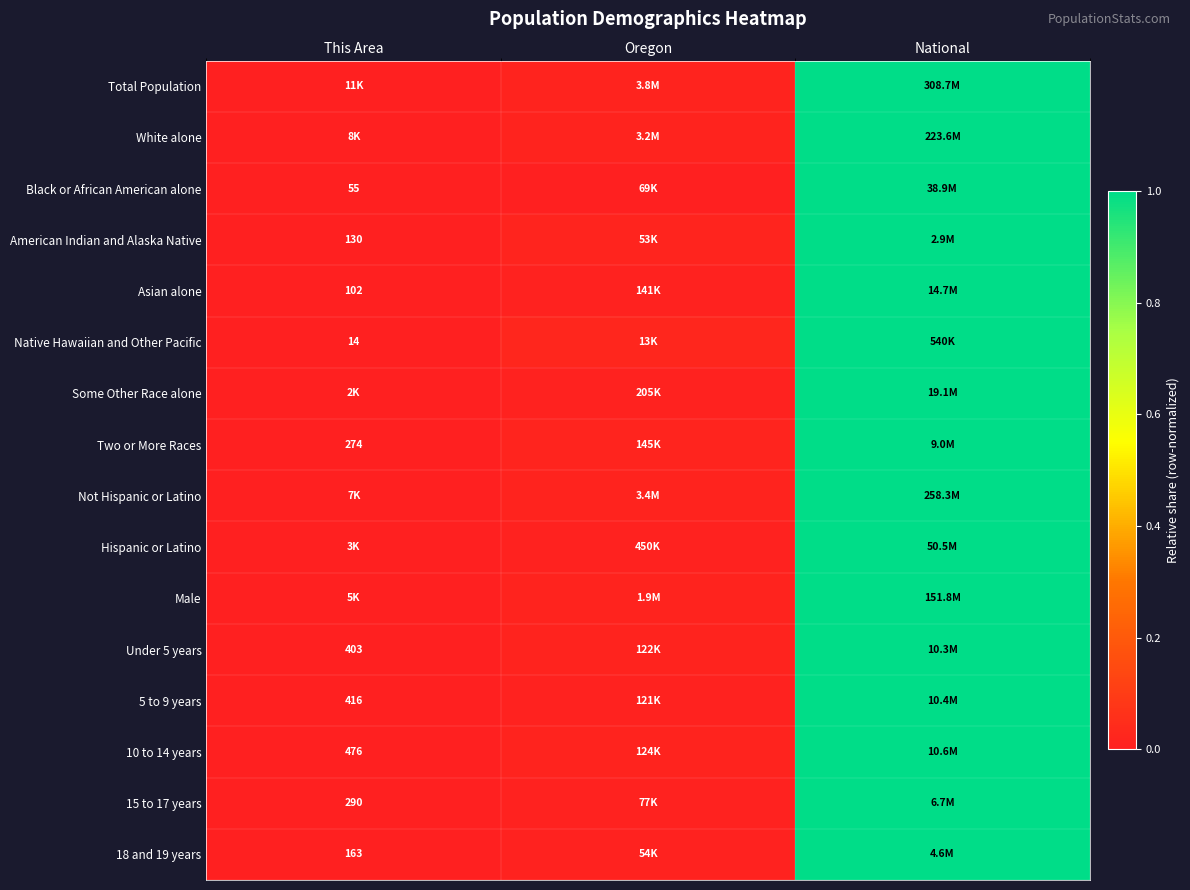

At how many categories does at least one series exceed 0?

3